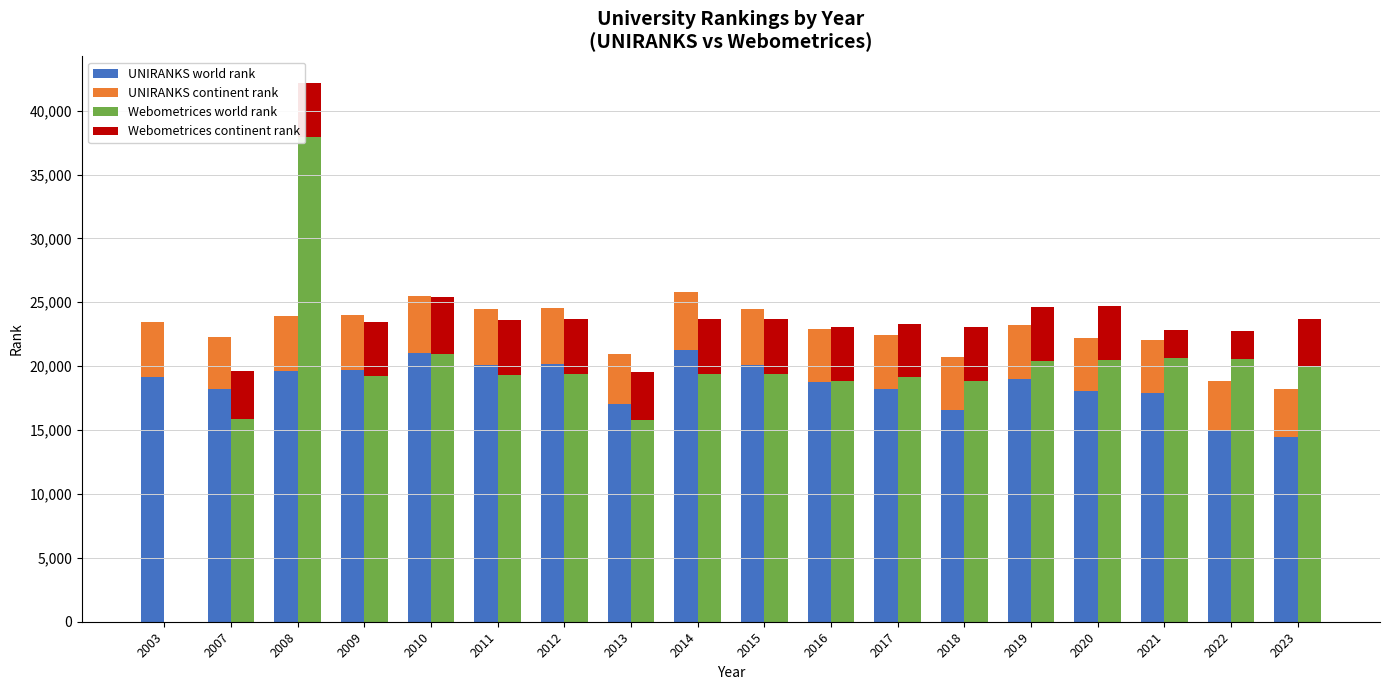

What is the total value across all series at 2015?

481.3